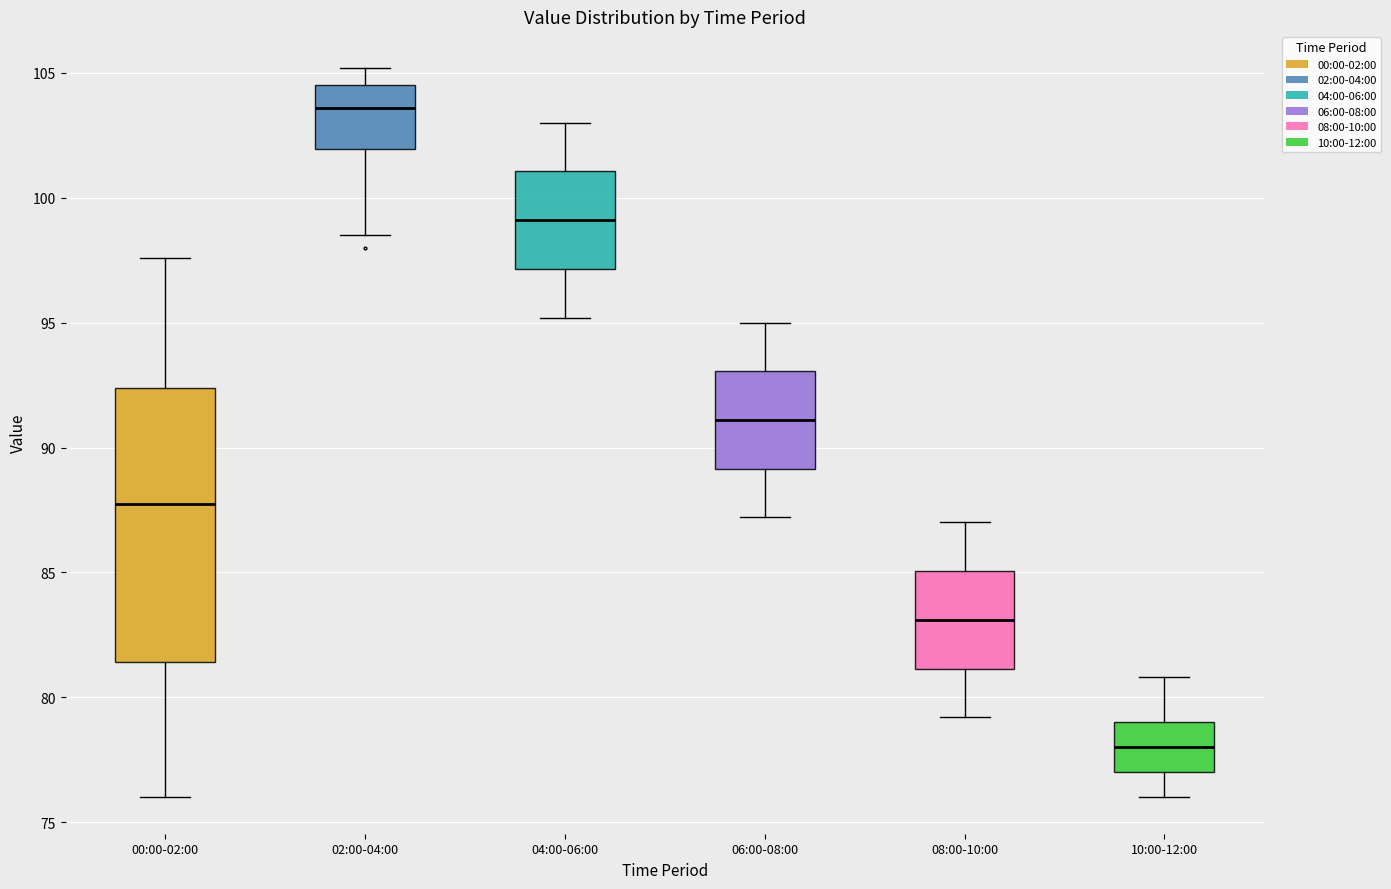

Comparing the boxes themselves (not the whiskers), which one is the tallest?

00:00-02:00